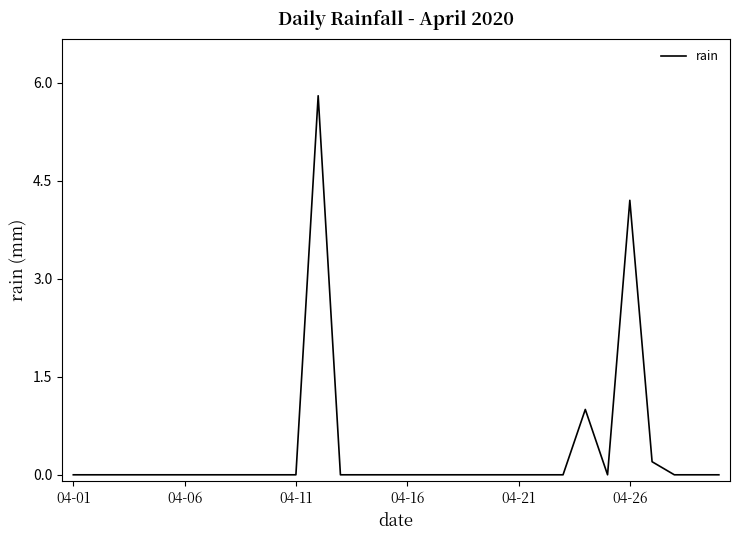

What is the difference between the maximum and second lowest values?

5.8